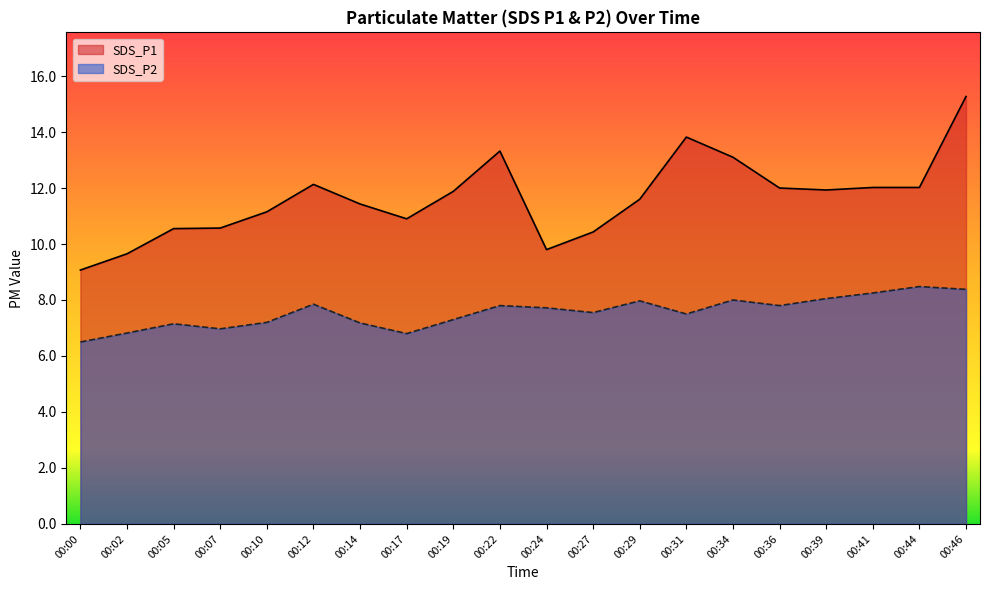

At which category does SDS_P2 reach its first local peak?

00:05